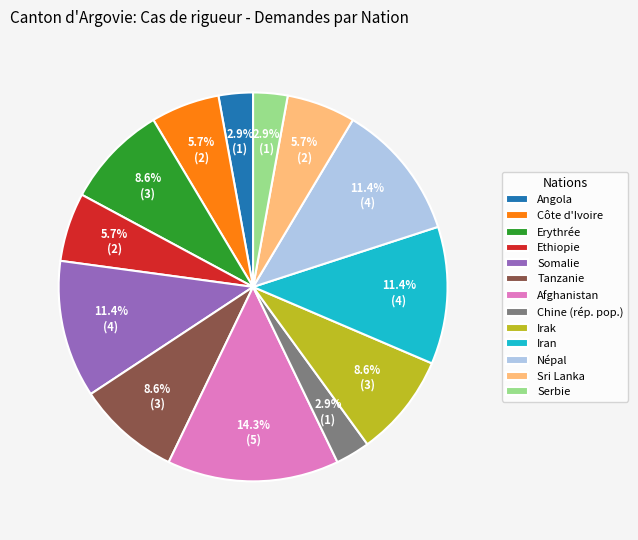

To the nearest percent, what is the difference between the largest and smallest slice percentages?

11%